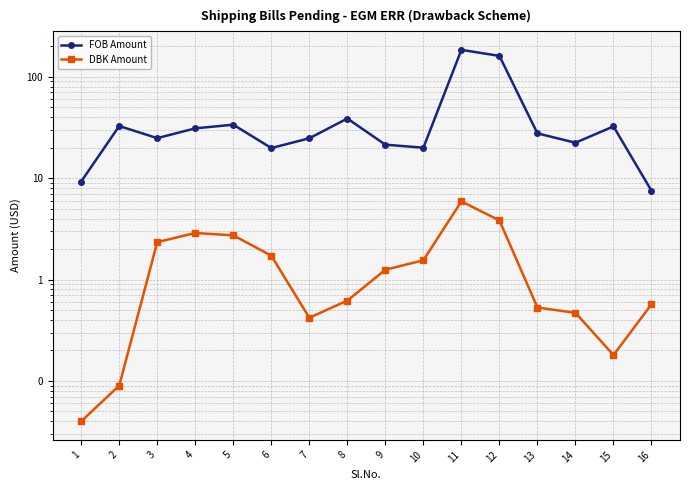

Read the FOB Amount value at 2.

32.7